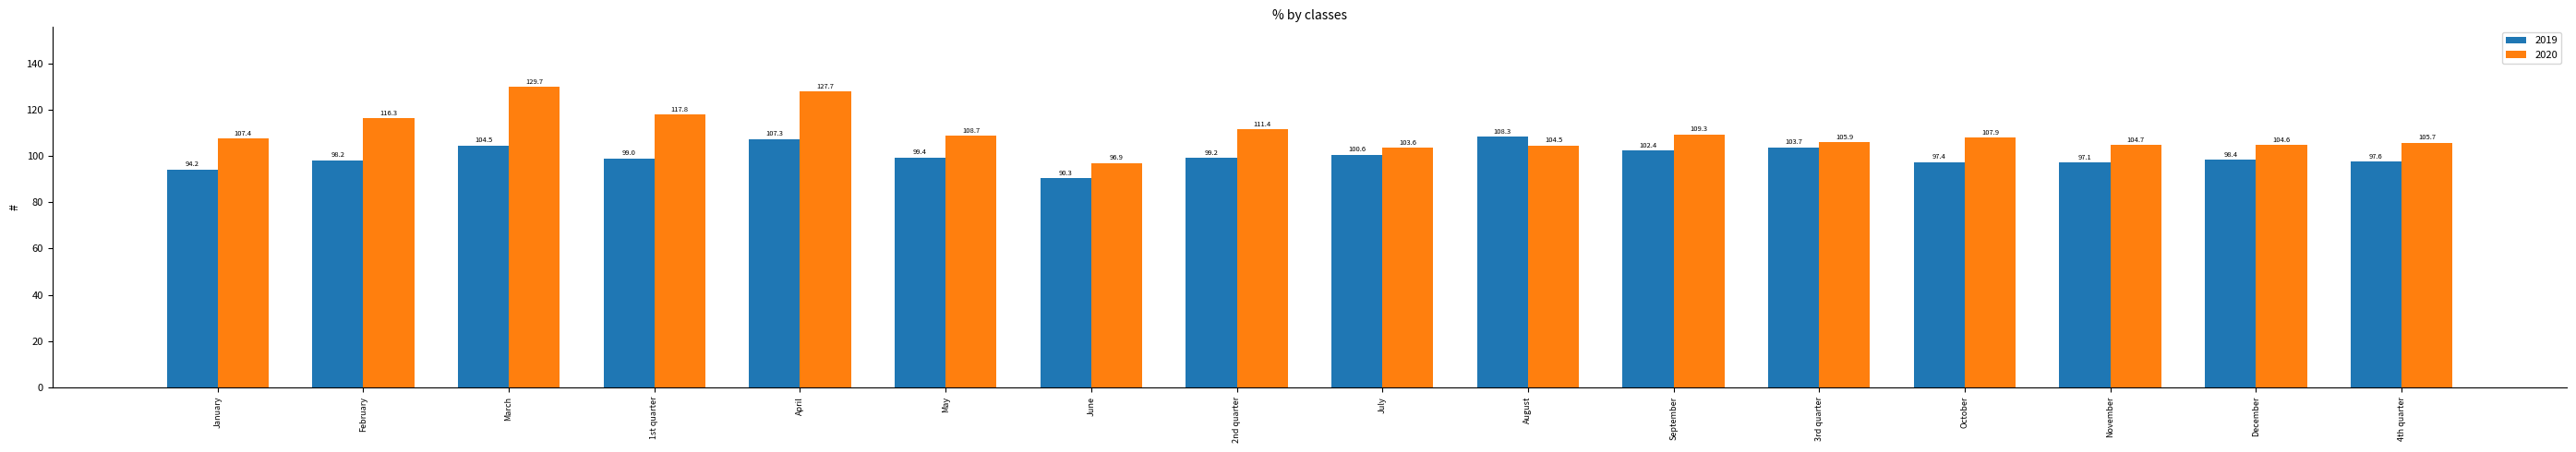

What is the difference between the 2020 values at 4th quarter and March?

24.0